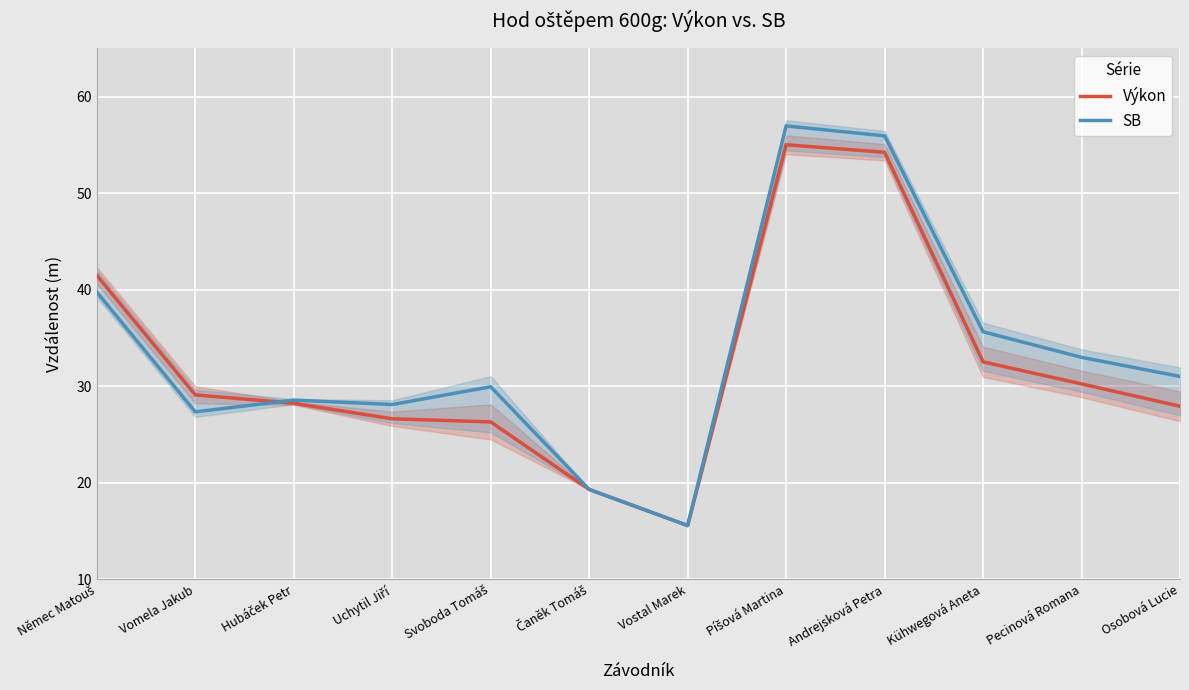

What is the value of the Výkon point at the 2nd from the left?

29.1